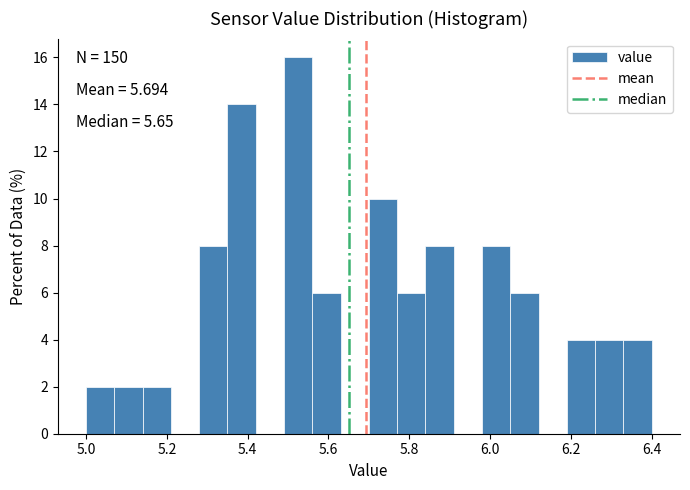

Read against the x-axis, roughly where is the centre of the tallest bar?

5.52